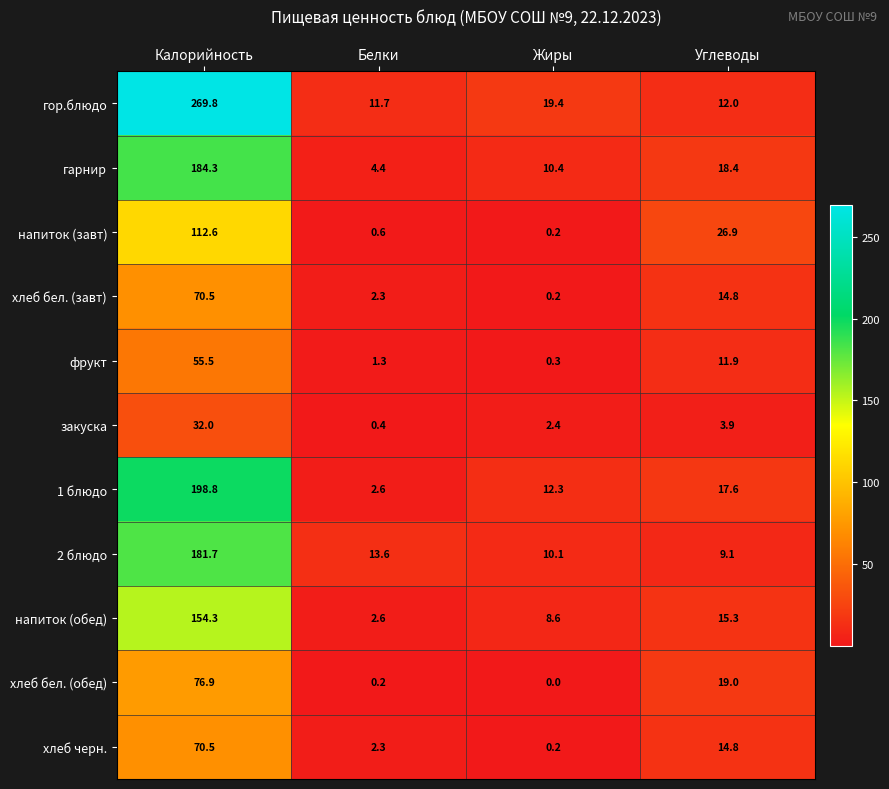

List the labels in order of закуска value, largest first.

Калорийность, Углеводы, Жиры, Белки